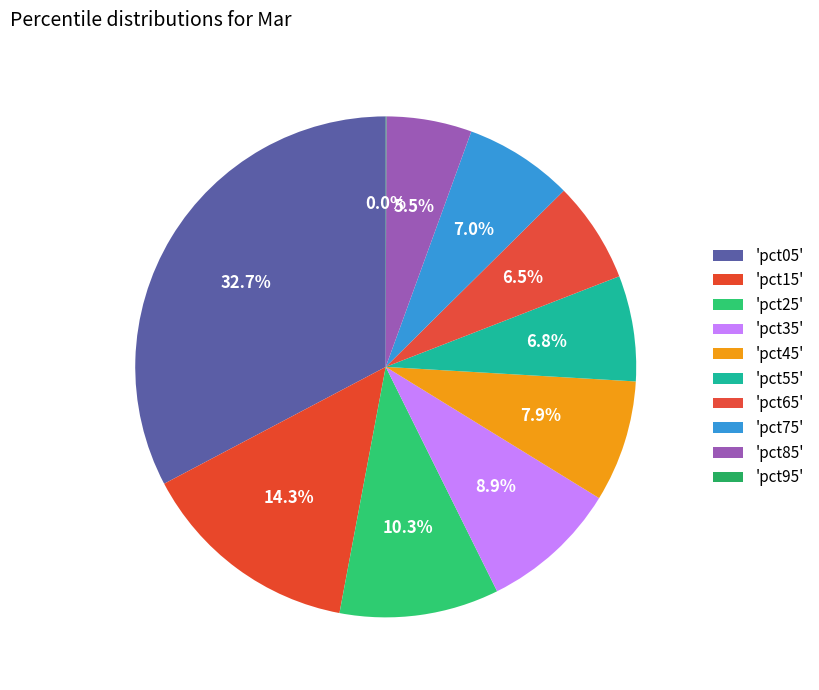

Rank the categories by value from highest to lowest.

pct05, pct15, pct25, pct35, pct45, pct75, pct55, pct65, pct85, pct95